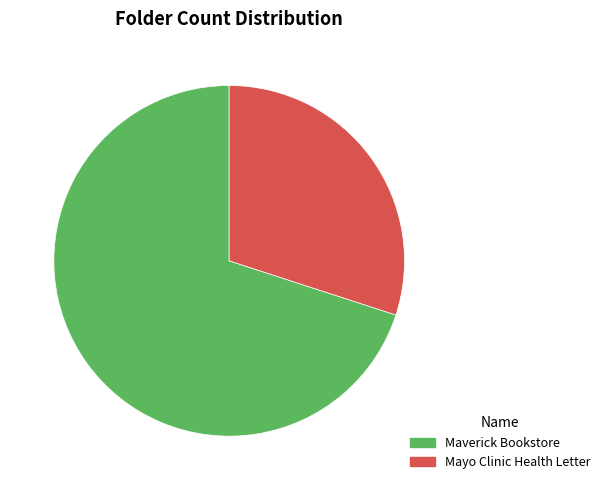

The Mayo Clinic Health Letter slice represents 41% of the pie. True or false?

False